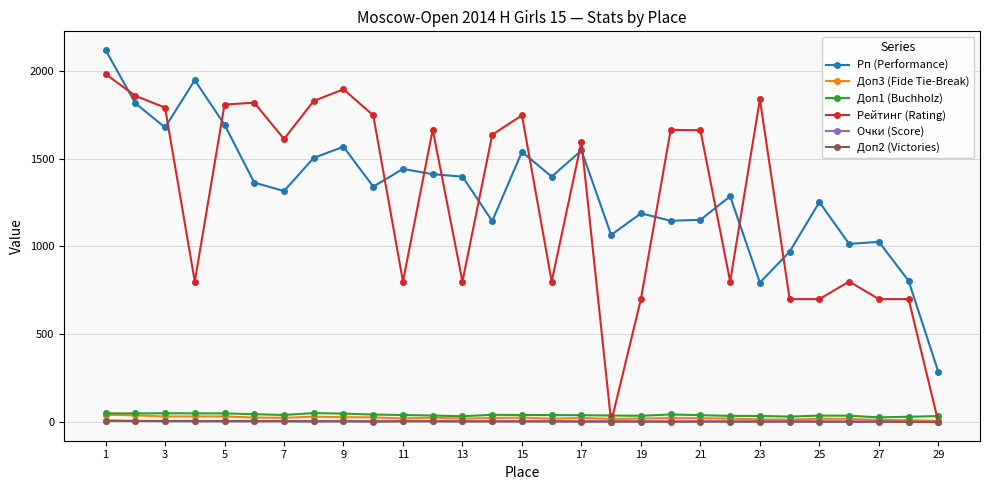

Is this an area chart (filled region under the line)?

No